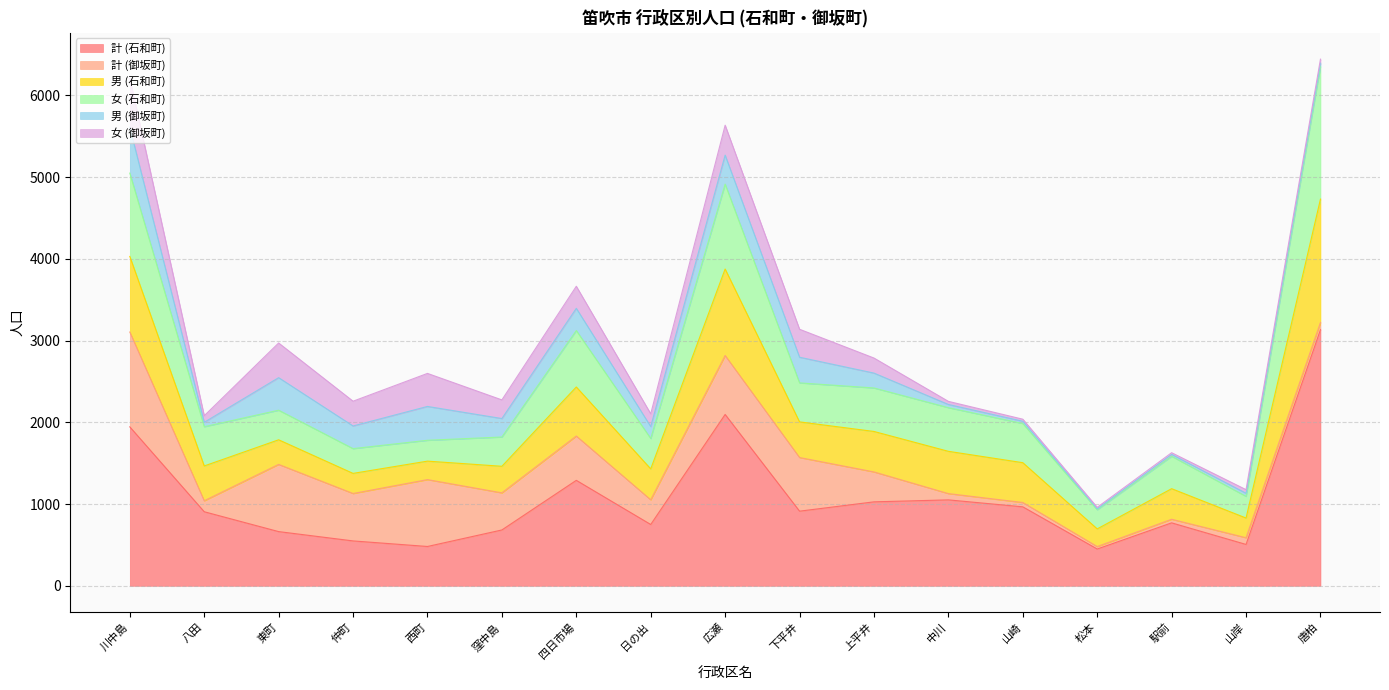

Reading left to right, extract all data points from this chart.

計 (石和町): 川中島=1944	八田=906	東町=663	仲町=549	西町=481	窪中島=683	四日市場=1290	日の出=750	広瀬=2096	下平井=913	上平井=1027	中川=1051	山崎=966	松本=450	駅前=770	山岸=506	唐柏=3133
計 (御坂町): 川中島=1160	八田=134	東町=822	仲町=580	西町=818	窪中島=454	四日市場=542	日の出=302	広瀬=721	下平井=656	上平井=366	中川=77	山崎=53	松本=30	駅前=44	山岸=82	唐柏=88
男 (石和町): 川中島=925	八田=426	東町=301	仲町=246	西町=226	窪中島=325	四日市場=600	日の出=378	広瀬=1058	下平井=436	上平井=495	中川=517	山崎=487	松本=216	駅前=374	山岸=241	唐柏=1509
女 (石和町): 川中島=1019	八田=480	東町=362	仲町=303	西町=255	窪中島=358	四日市場=690	日の出=372	広瀬=1038	下平井=477	上平井=532	中川=534	山崎=479	松本=234	駅前=396	山岸=265	唐柏=1624
男 (御坂町): 川中島=561	八田=54	東町=398	仲町=277	西町=414	窪中島=226	四日市場=272	日の出=146	広瀬=355	下平井=314	上平井=182	中川=39	山崎=28	松本=12	駅前=23	山岸=38	唐柏=40
女 (御坂町): 川中島=599	八田=80	東町=424	仲町=303	西町=404	窪中島=228	四日市場=270	日の出=156	広瀬=366	下平井=342	上平井=184	中川=38	山崎=25	松本=18	駅前=21	山岸=44	唐柏=48